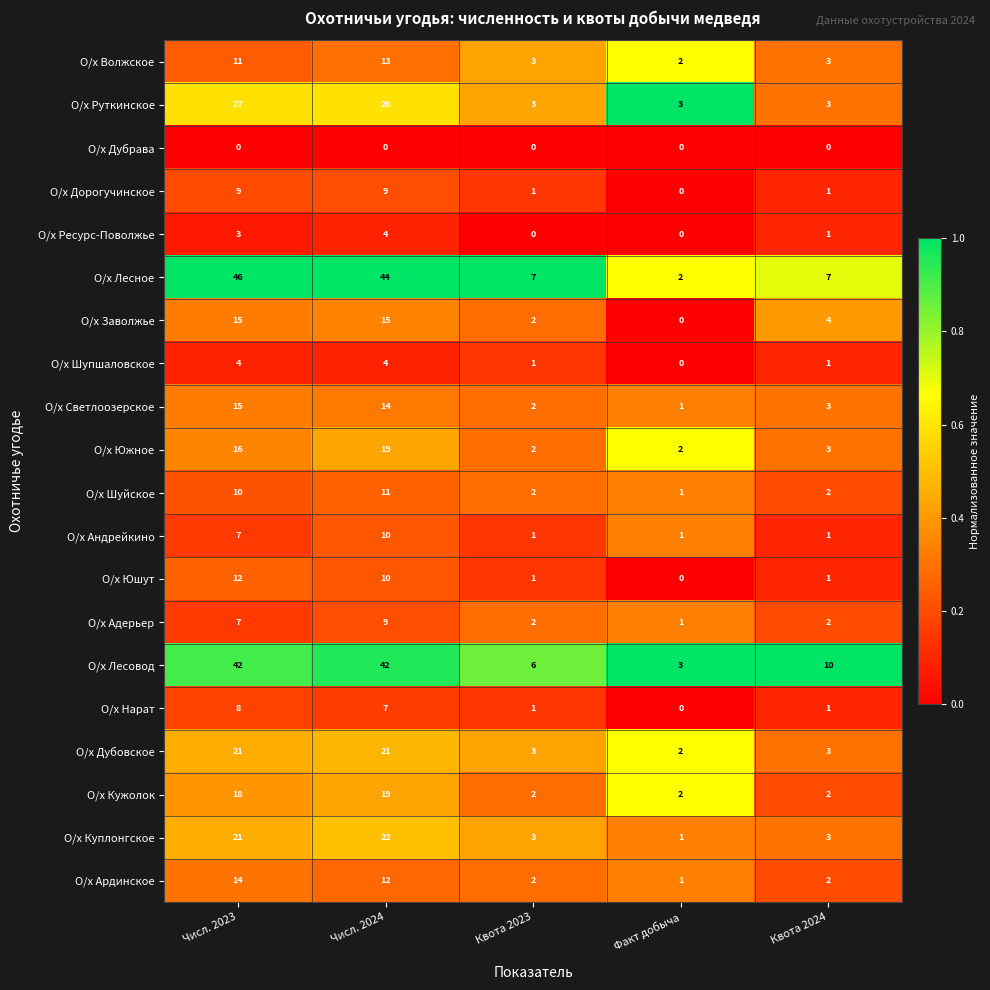

What is the maximum value for О/х Светлоозерское?

15